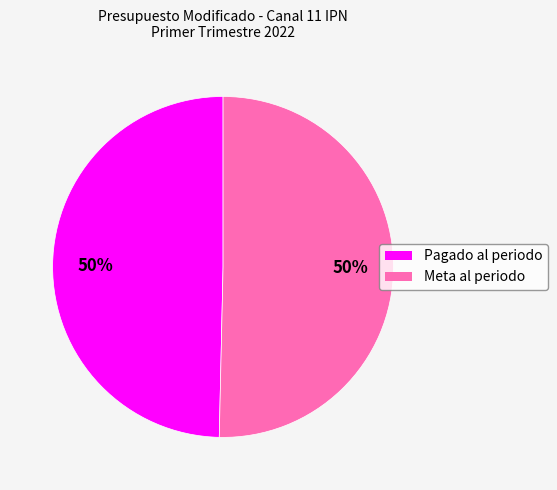

True or false: Pagado al periodo accounts for 50% of the total.

True